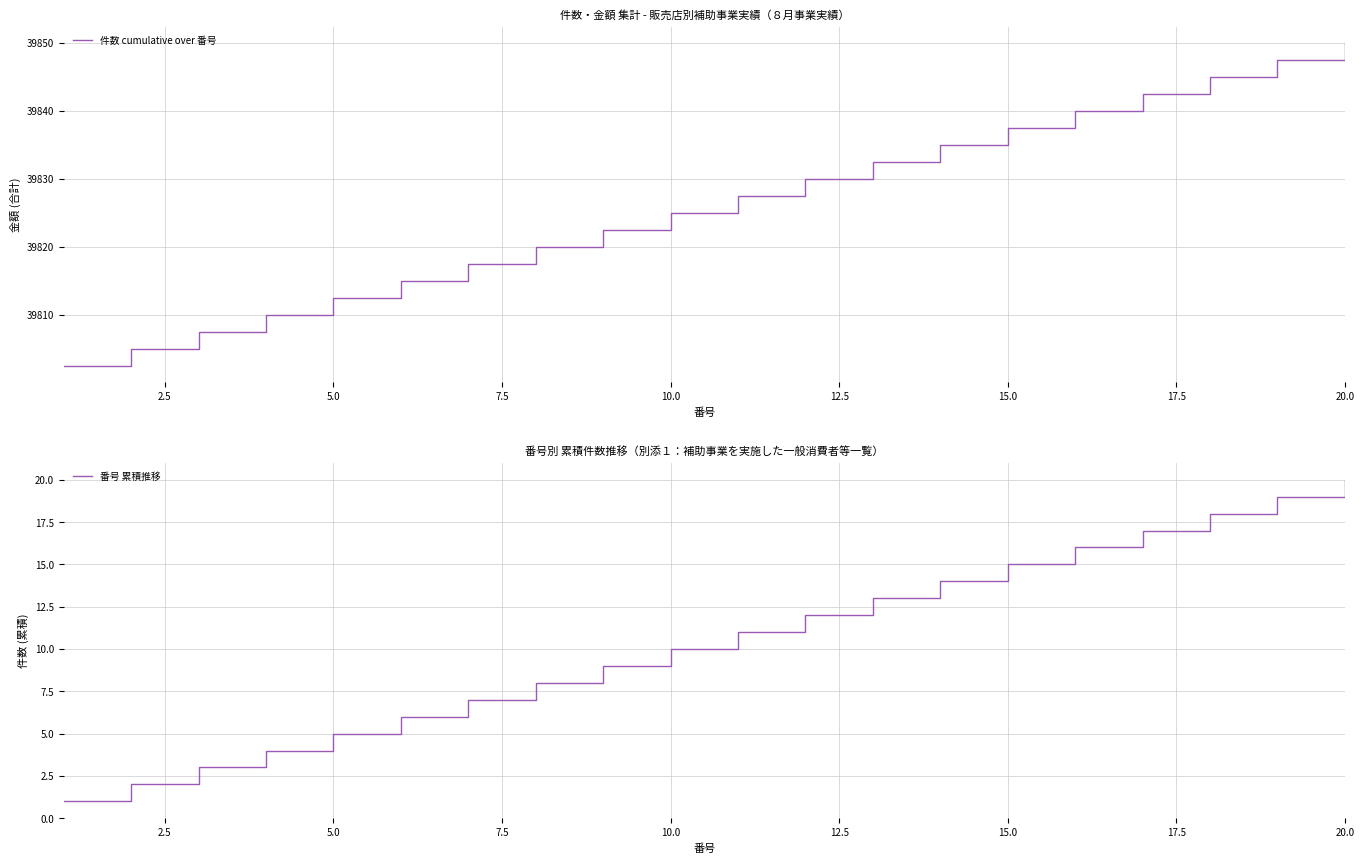

True or false: 番号 累積推移 has more than 1 interior local peaks.

False